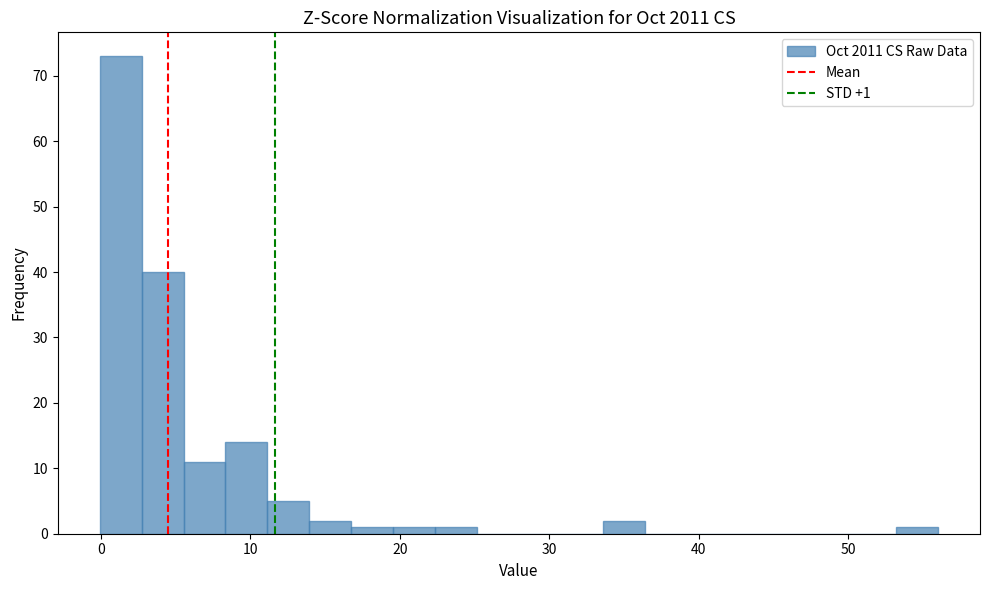

Around what value on the x-axis is the tallest bar? Give the approximate position of its centre, as read against the axis.

1